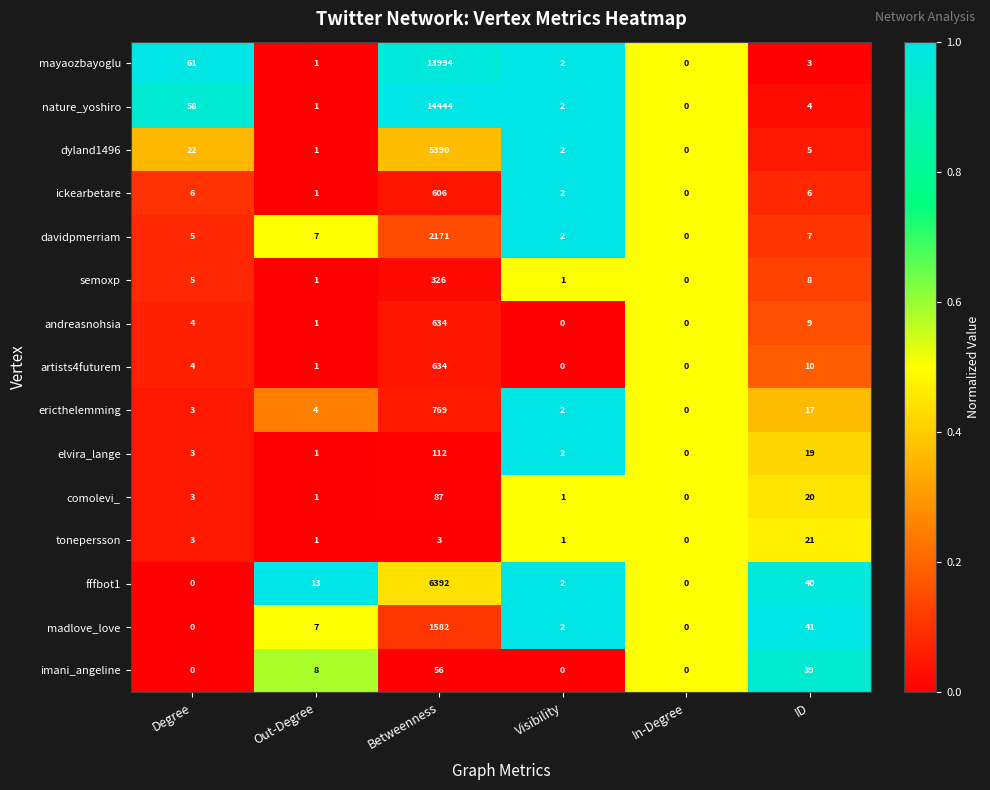

What is the sum of the ickearbetare values at Degree and Visibility?

8